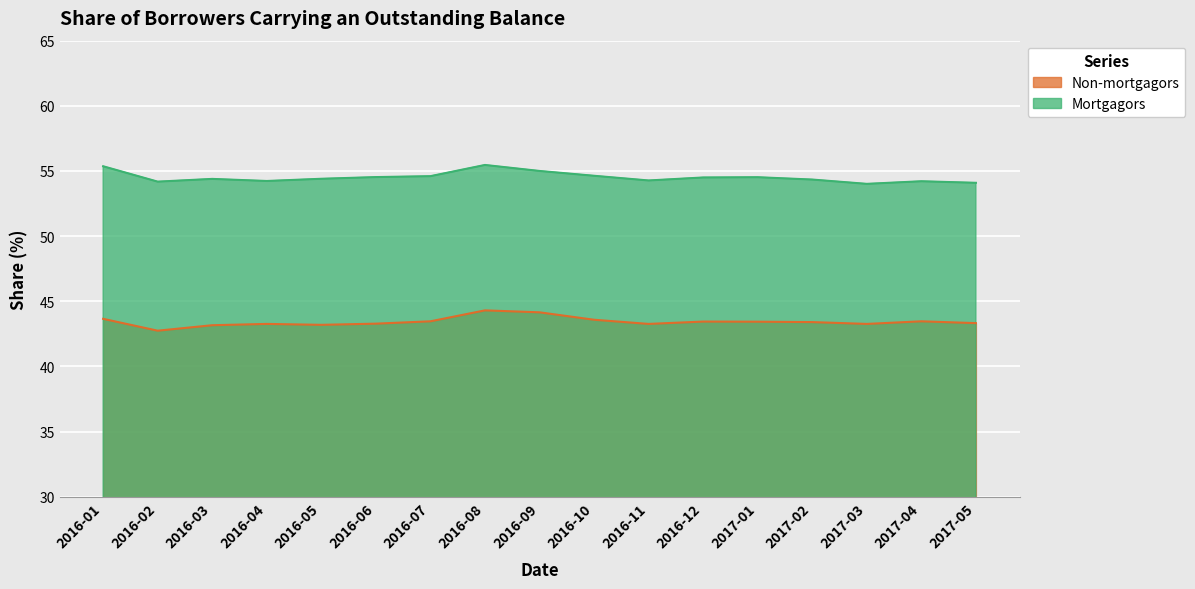

What is the highest value of the Non-mortgagors series?

44.3